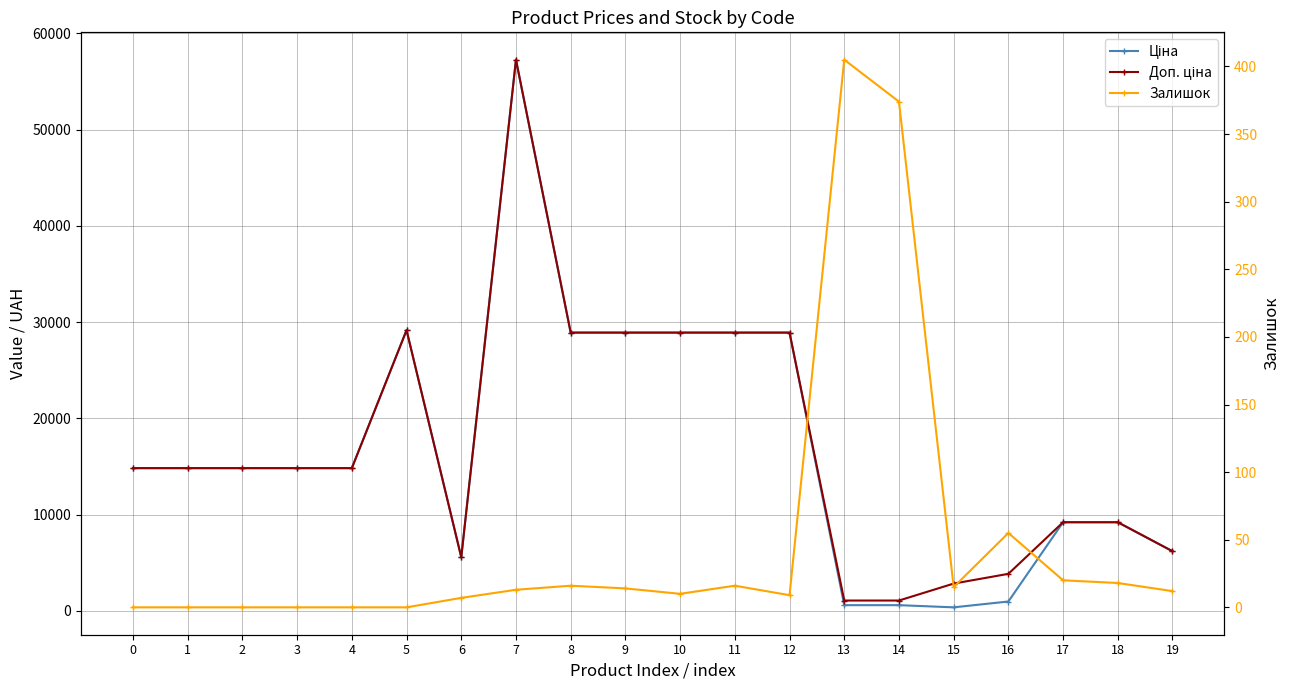

Reading left to right, what are all the values shown in this chart?

Ціна: 0=14817.6	1=14817.6	2=14817.6	3=14817.6	4=14817.6	5=29152.3	6=5560.3	7=57258.0	8=28901.7	9=28901.7	10=28901.7	11=28901.7	12=28901.7	13=578.1	14=578.1	15=352.6	16=958.4	17=9196.3	18=9196.3	19=6182.6
Доп. ціна: 0=14817.6	1=14817.6	2=14817.6	3=14817.6	4=14817.6	5=29152.3	6=5560.3	7=57258.0	8=28901.7	9=28901.7	10=28901.7	11=28901.7	12=28901.7	13=1060.0	14=1060.0	15=2821.2	16=3833.8	17=9196.3	18=9196.3	19=6182.6
Залишок: 0=0.0	1=0.0	2=0.0	3=0.0	4=0.0	5=0.0	6=7.0	7=13.0	8=16.0	9=14.0	10=10.0	11=16.0	12=9.0	13=405.0	14=374.0	15=15.0	16=55.0	17=20.0	18=18.0	19=12.0